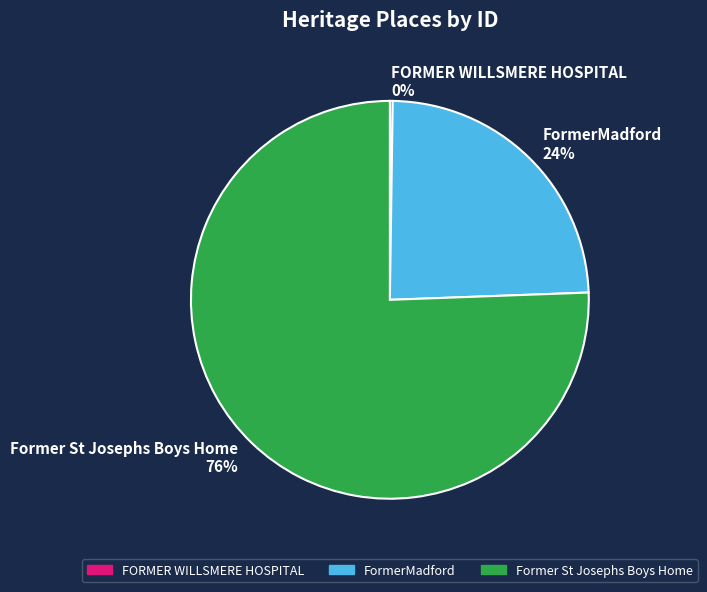

Is it true that Former St Josephs Boys Home is 76% of the pie?

True